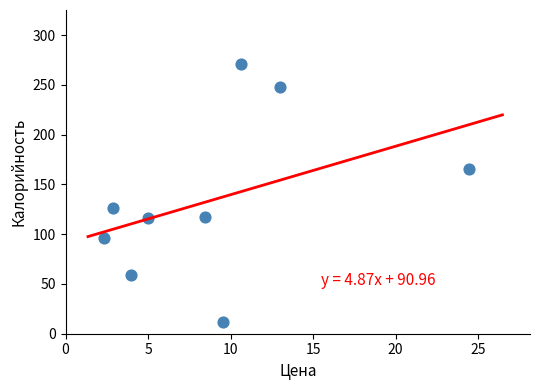

What Y value in the scatter plot is closest to 141?

126